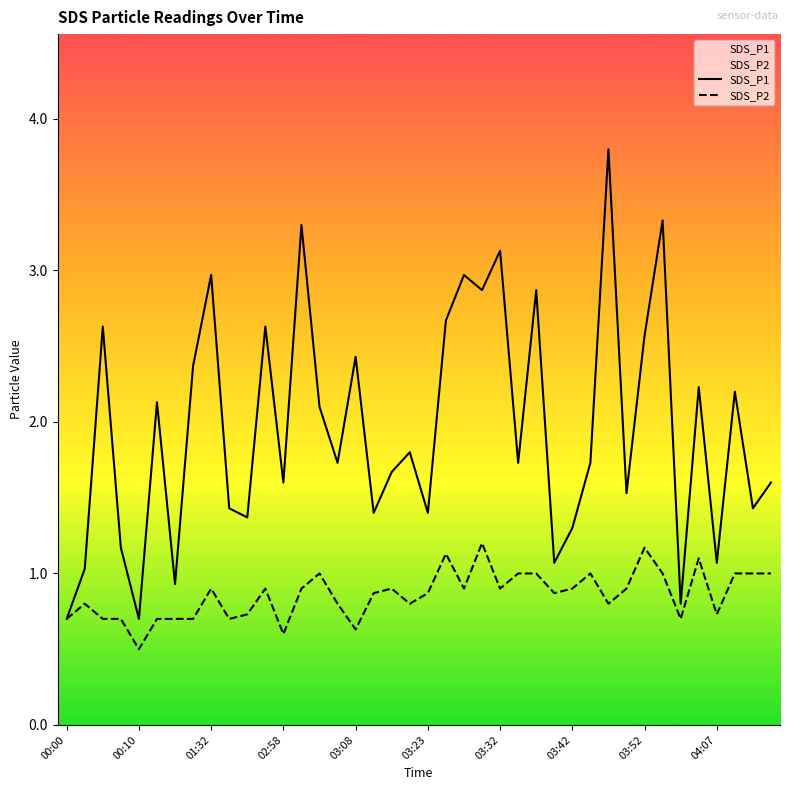

Read the SDS_P1 value at 03:47.

3.8